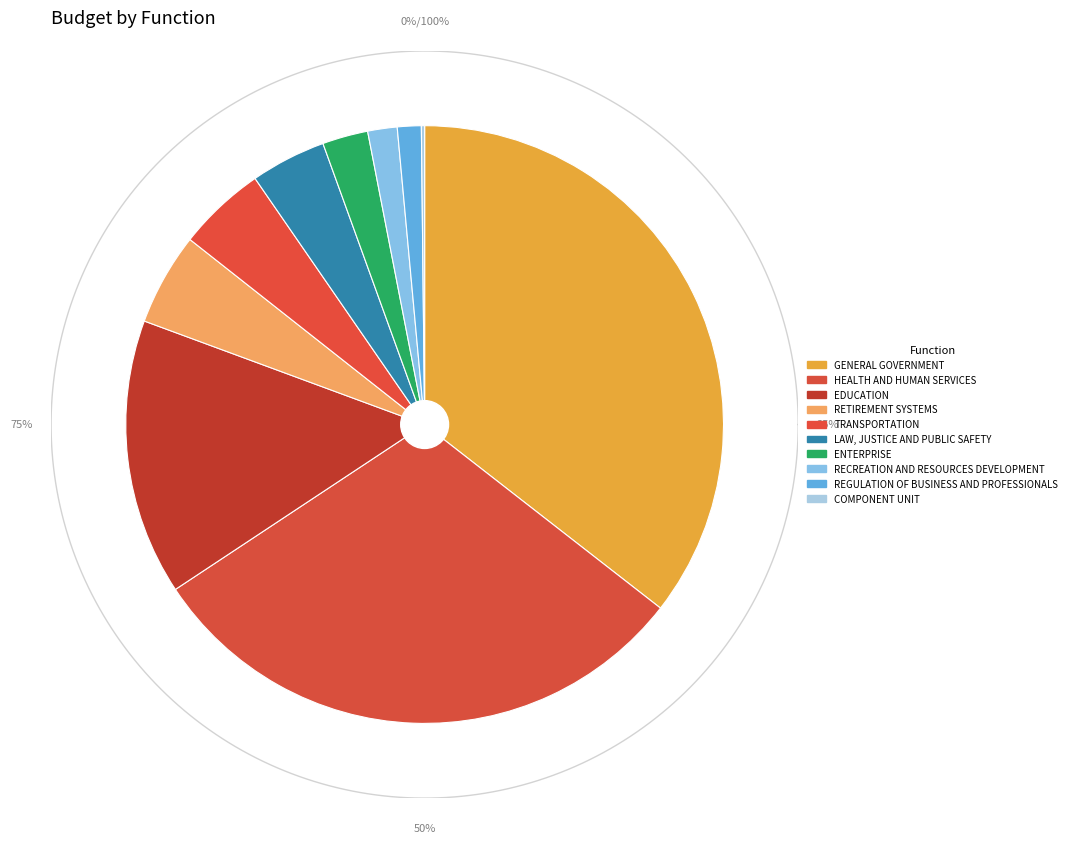

Rank the categories by value from highest to lowest.

GENERAL GOVERNMENT, HEALTH AND HUMAN SERVICES, EDUCATION, RETIREMENT SYSTEMS, TRANSPORTATION, LAW, JUSTICE AND PUBLIC SAFETY, ENTERPRISE, RECREATION AND RESOURCES DEVELOPMENT, REGULATION OF BUSINESS AND PROFESSIONALS, COMPONENT UNIT